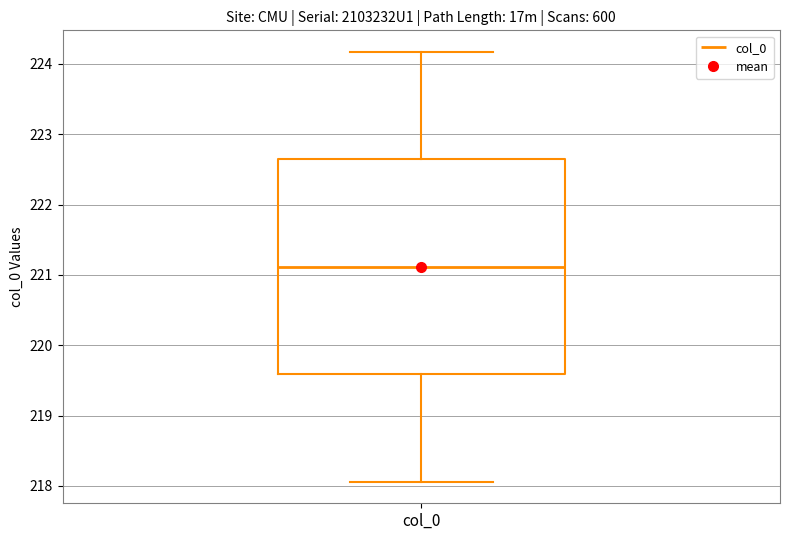

Where is the lower edge of the box for col_0 on the y-axis? The values are not printed on the chart, so give them approximately, as read against the axis.

219.6